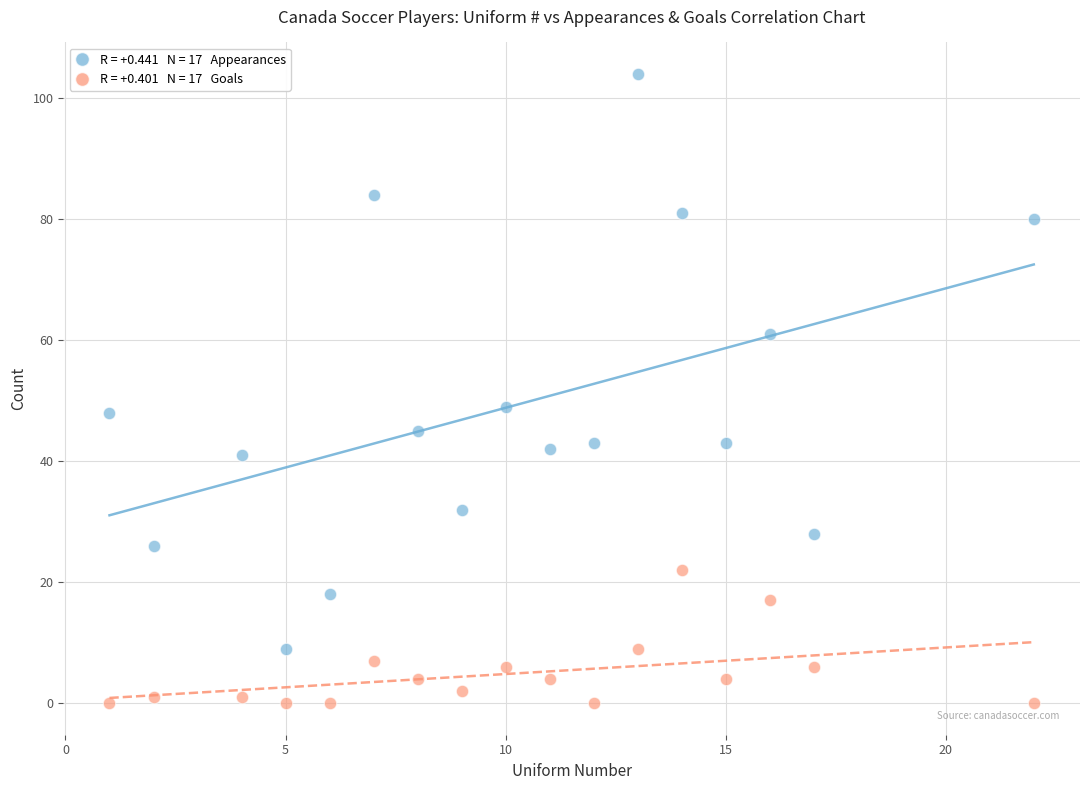

Across all data points, what is the range of Y values (max minus min)?

104